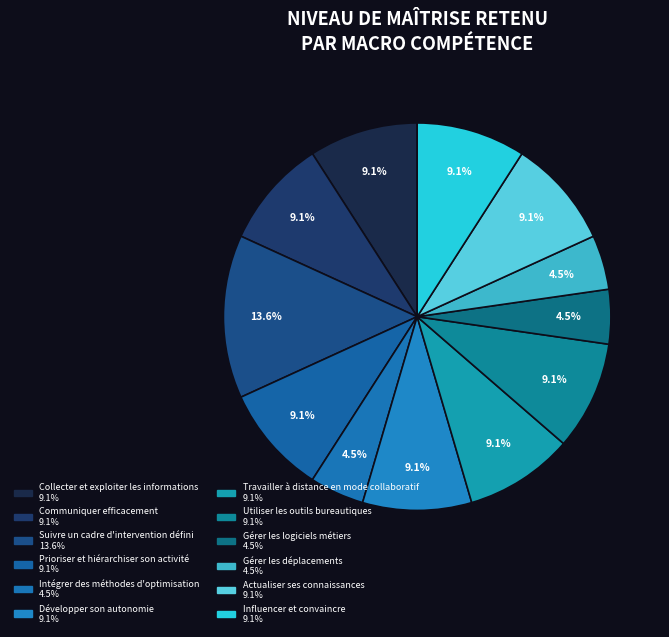

What percentage is the Utiliser les outils bureautiques slice, to the nearest percent?

9%